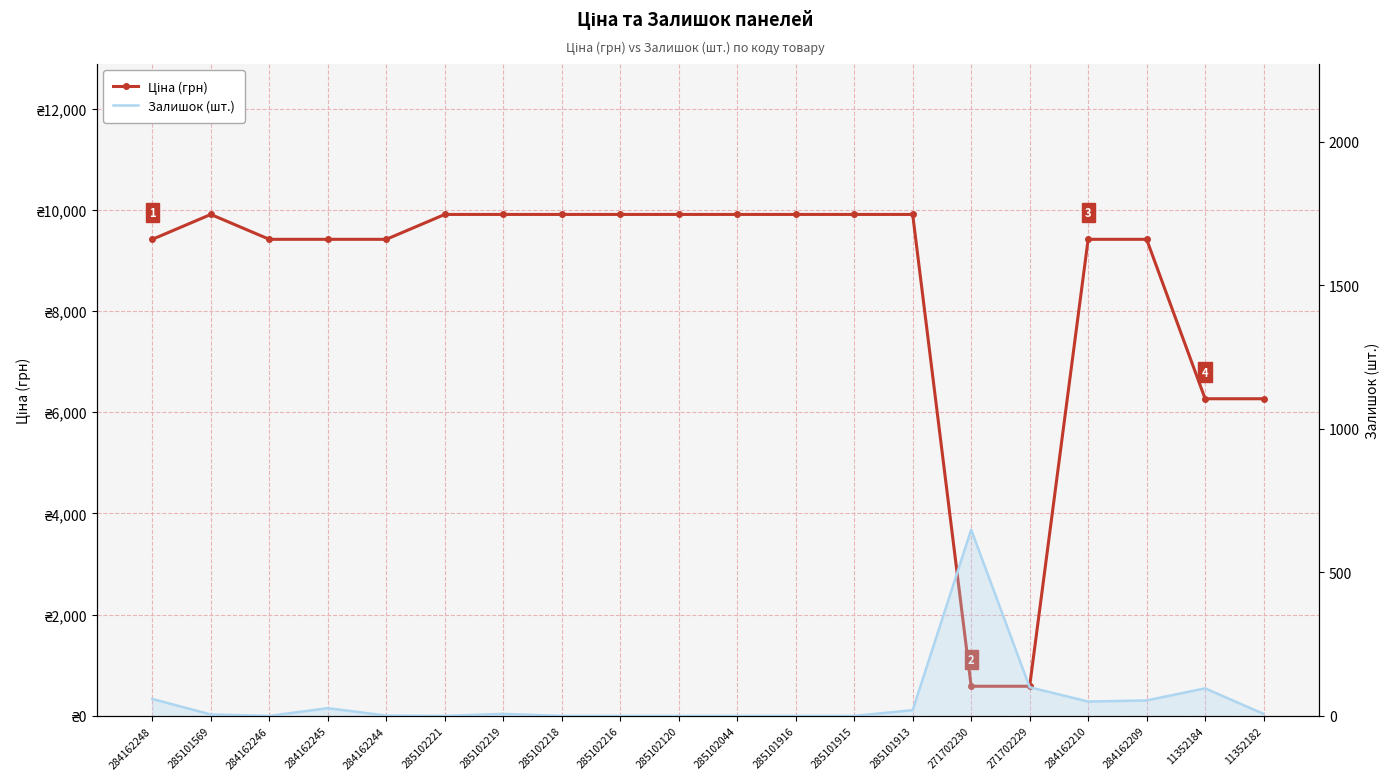

What position from the left is 284162244?

5